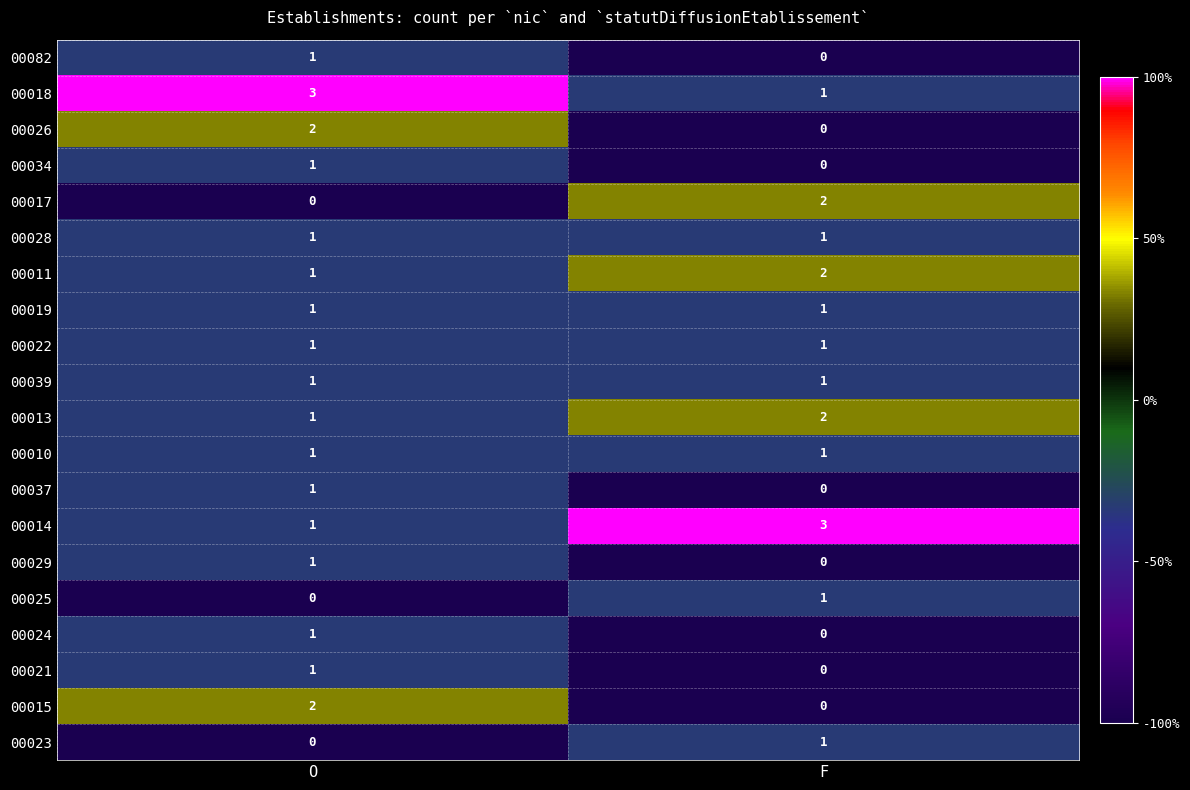

Which category has the highest value in the 00011 series?

F